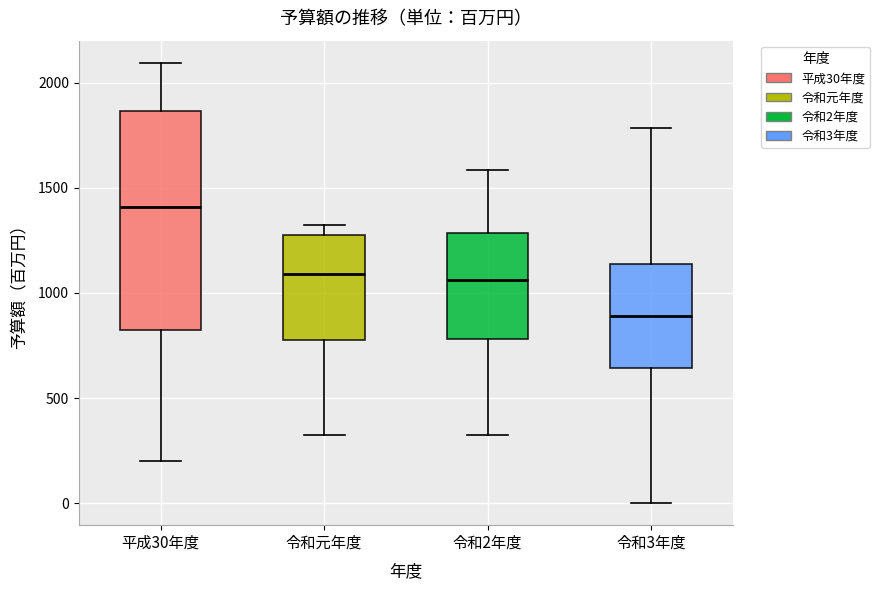

Reading left to right, transcribe this box plot: for each box, give where its median line is, the range the box spans, and where its two whiskers end, as read against the y-axis. The values are not printed on the chart, so give them approximately, as read against the axis.

平成30年度: median 1400, box 800 to 1850, whiskers 200 to 2100
令和元年度: median 1100, box 750 to 1250, whiskers 300 to 1300
令和2年度: median 1050, box 800 to 1300, whiskers 300 to 1600
令和3年度: median 900, box 650 to 1150, whiskers 0 to 1800